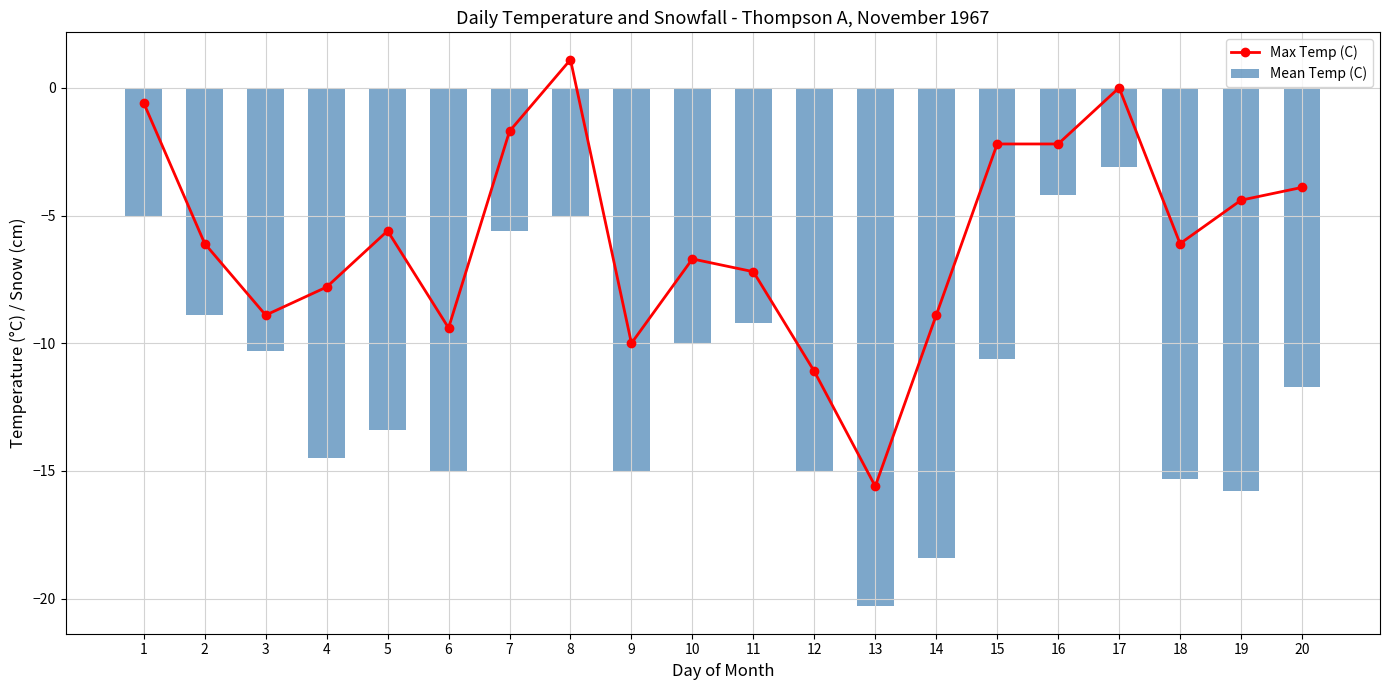

Which series changed the most between 2 and 15?

Max Temp (C)